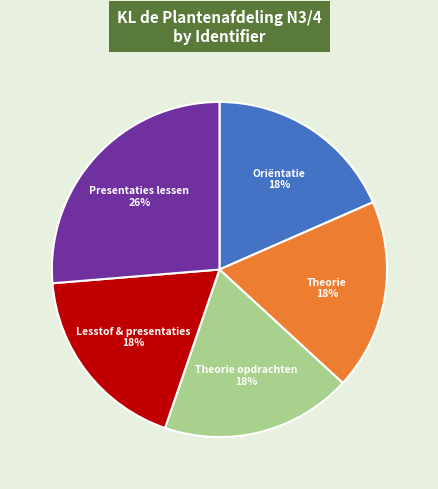

To the nearest percent, what is the difference between the largest and smallest slice percentages?

8%